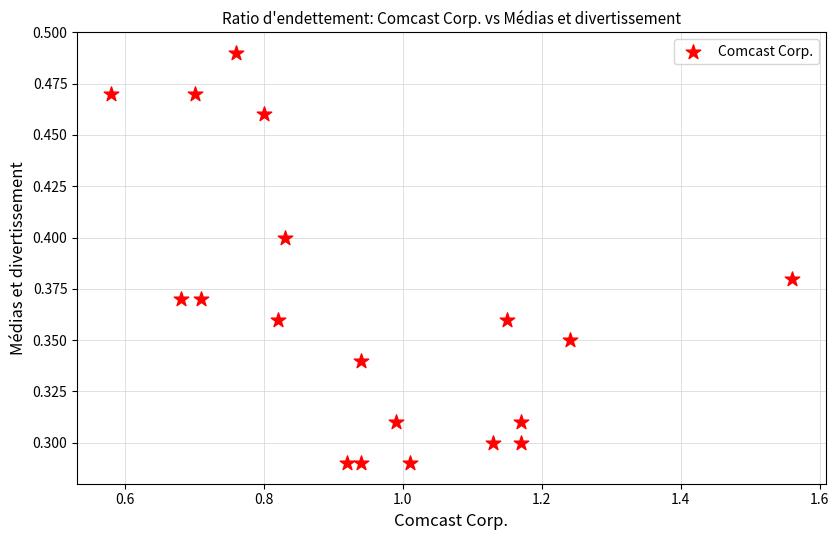

What is the range of X values (max minus min)?

1.0